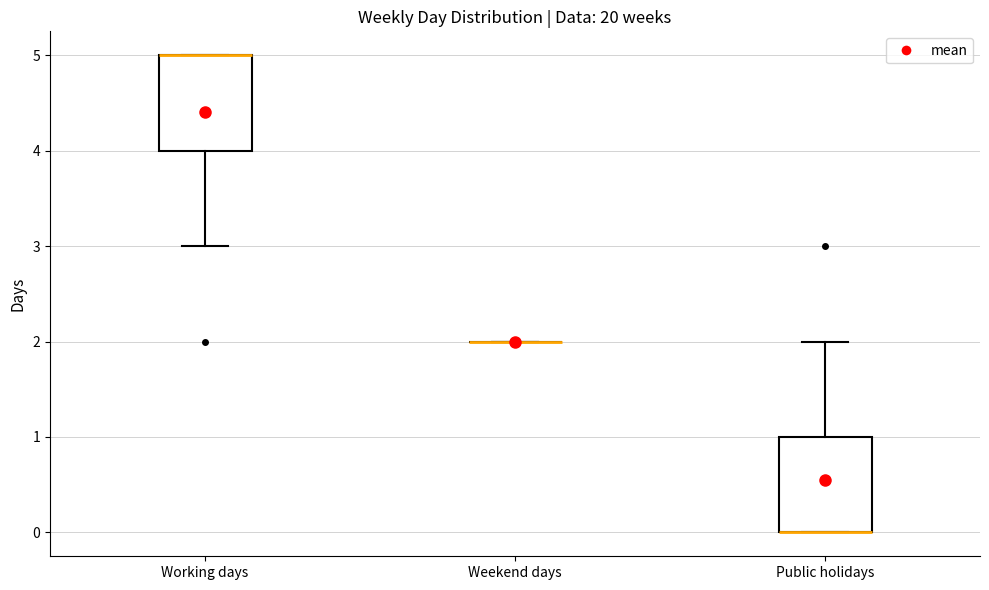

Reading left to right, read every box against the y-axis: the position of its median line, the range the box covers, and the ends of its whiskers. The values are not printed on the chart, so give them approximately, as read against the axis.

Working days: median 5 (drawn on the box's upper edge), box 4 to 5, whiskers 3 to 5
Weekend days: box collapsed to a line at 2, whiskers 2 to 2
Public holidays: median 0 (drawn on the box's lower edge), box 0 to 1, whiskers 0 to 2